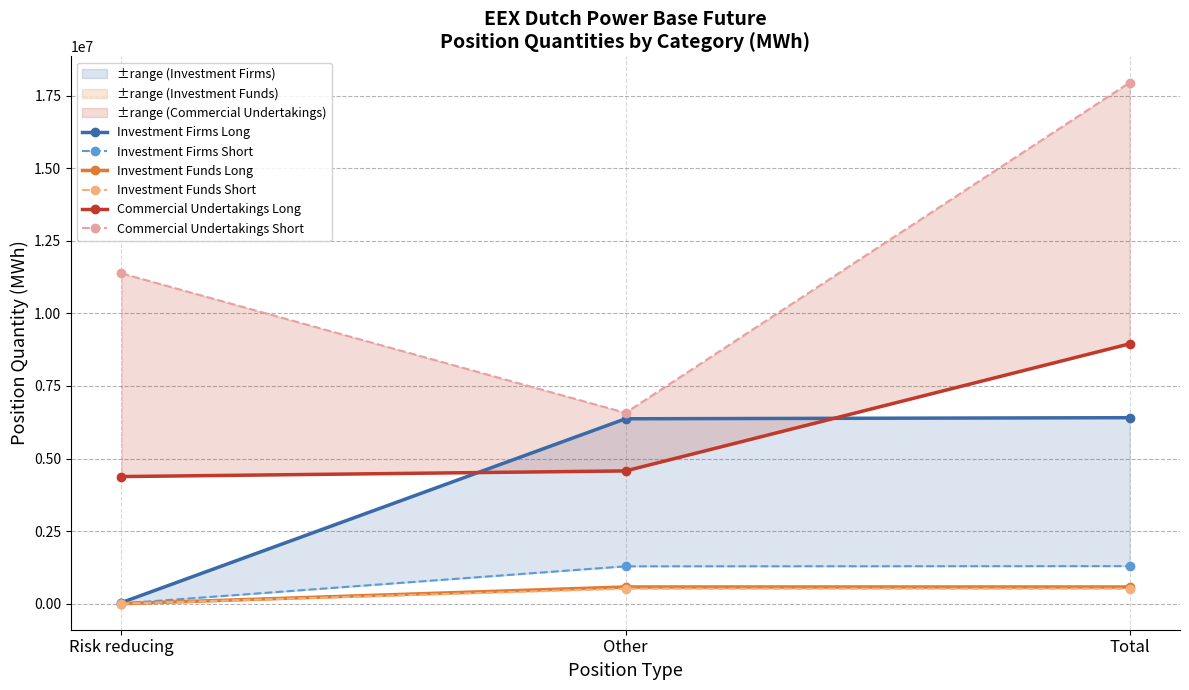

What is the label of the 3rd point from the right?

Risk reducing